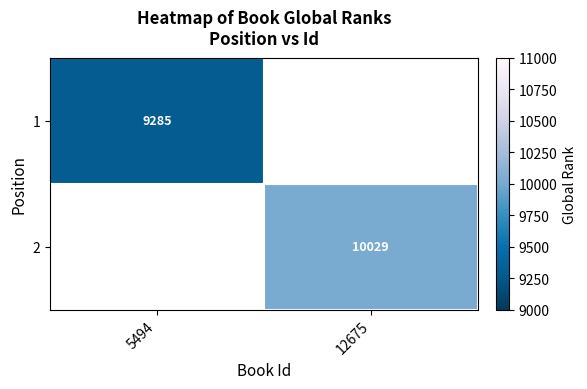

How many data points does each series have?

2